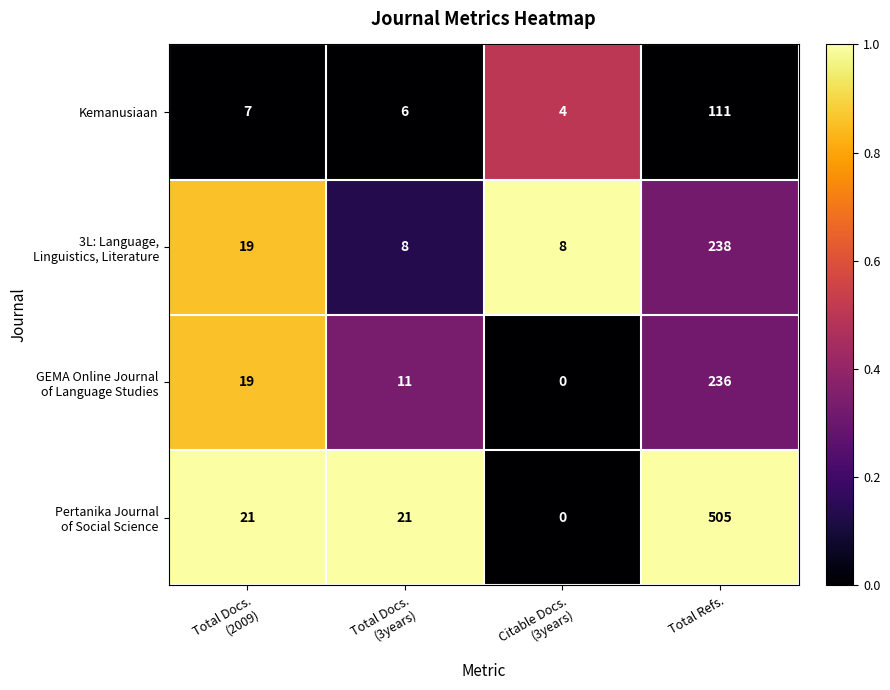

What is the total value across all series at Total Refs.?

1090